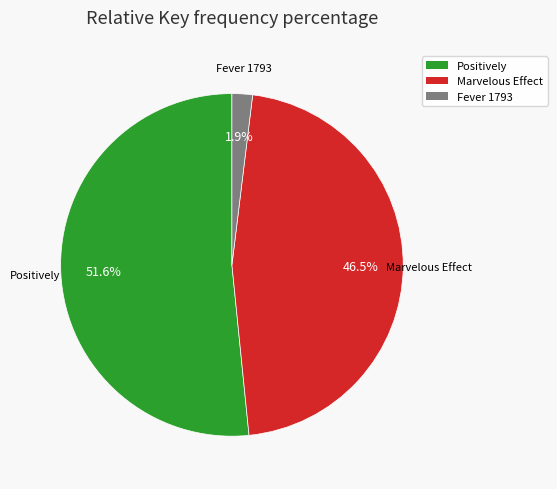

To the nearest percent, what portion does Fever 1793 represent?

2%